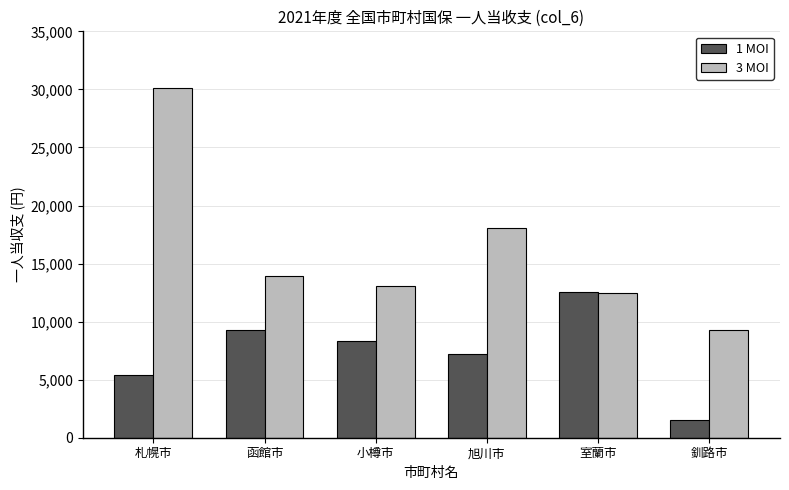

What is the difference between the highest and lowest values at 小樽市?

4658.6